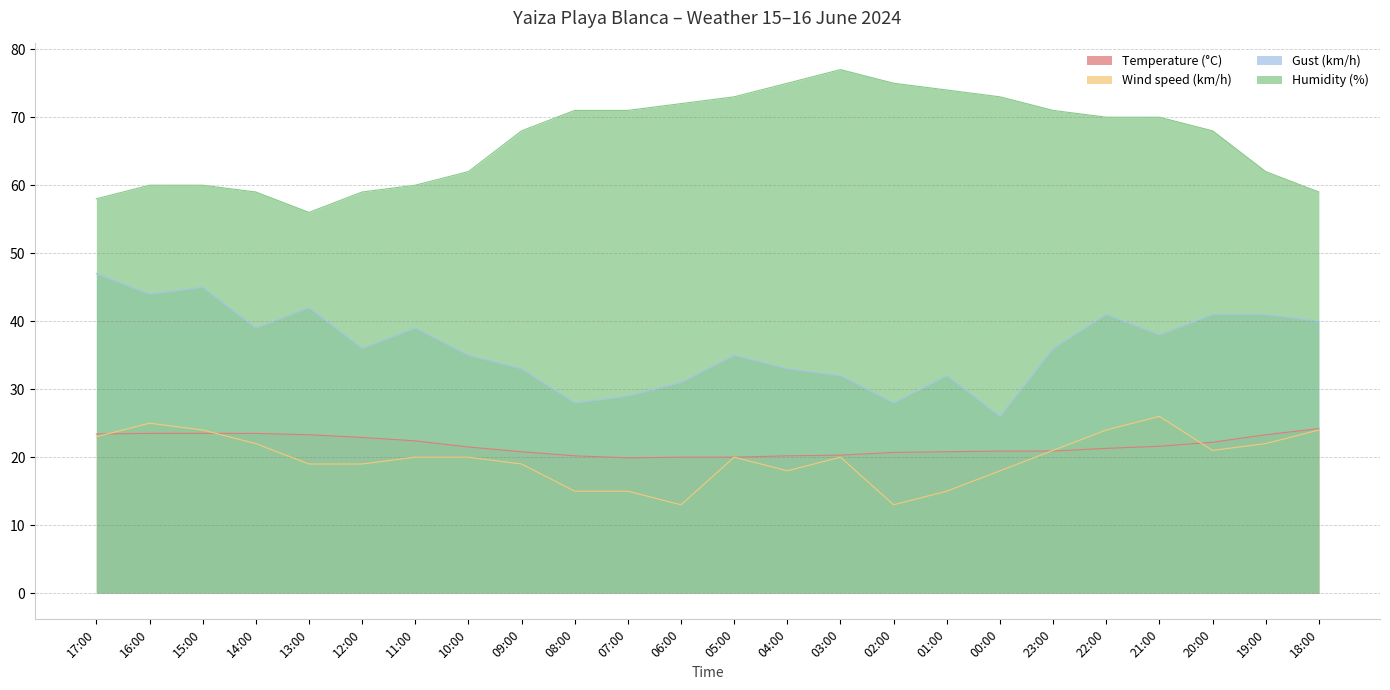

What is the label of the 23rd point from the left?

19:00